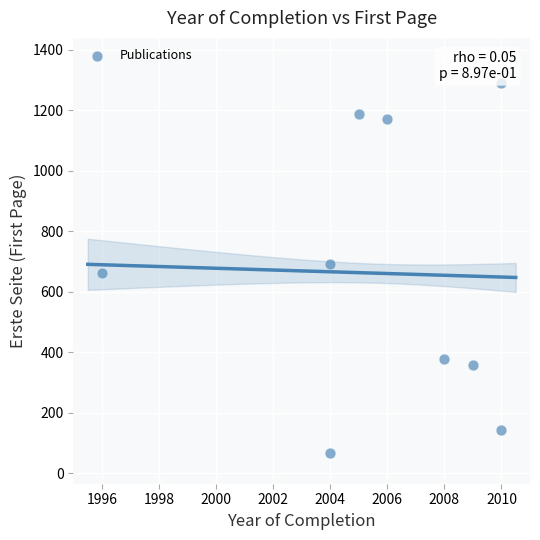

What is the range of X values (max minus min)?

14